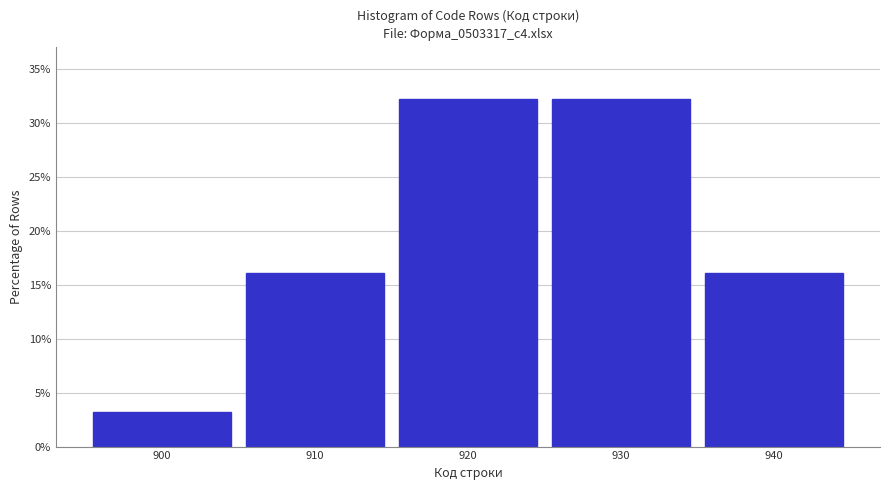

Reading left to right, transcribe this chart: for each bar, give the range it covers on the x-axis and its height. The values are not printed on the chart, so give them approximately, as read against the axis.

895 to 905: 3.0
905 to 915: 16.0
915 to 925: 32.5
925 to 935: 32.5
935 to 945: 16.0